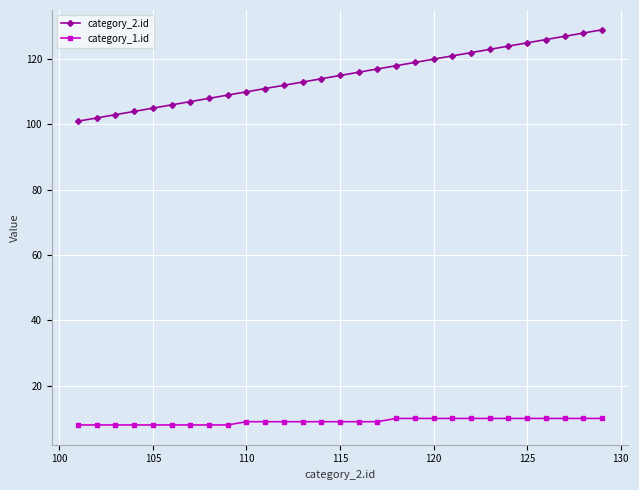

True or false: category_1.id and category_2.id cross at least once.

False